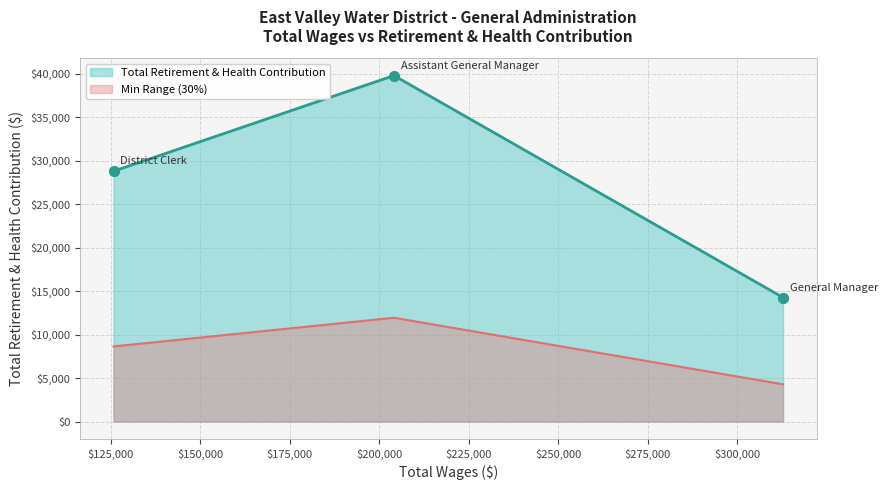

Which series has the largest total across all categories?

Total Retirement & Health Contribution